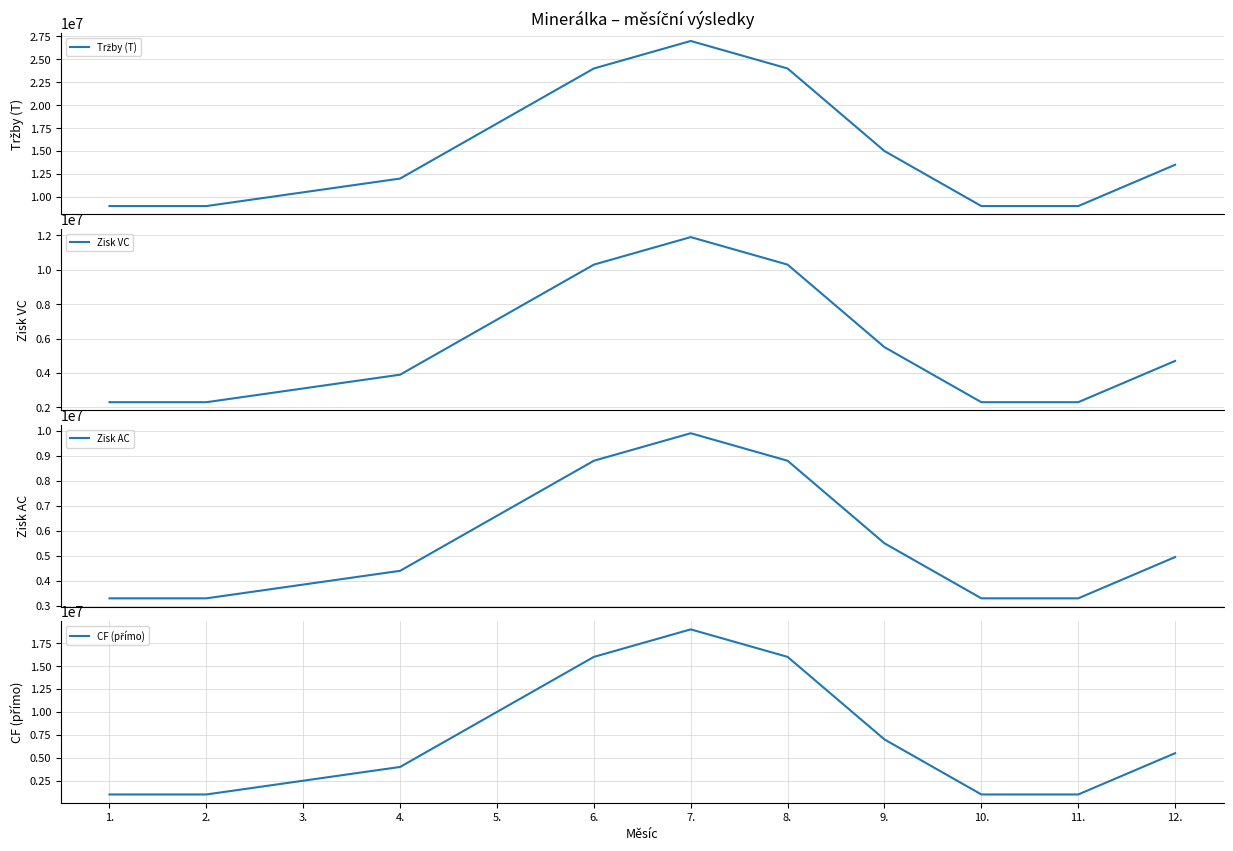

What is the difference between the highest and lowest values at 7.?

17100000